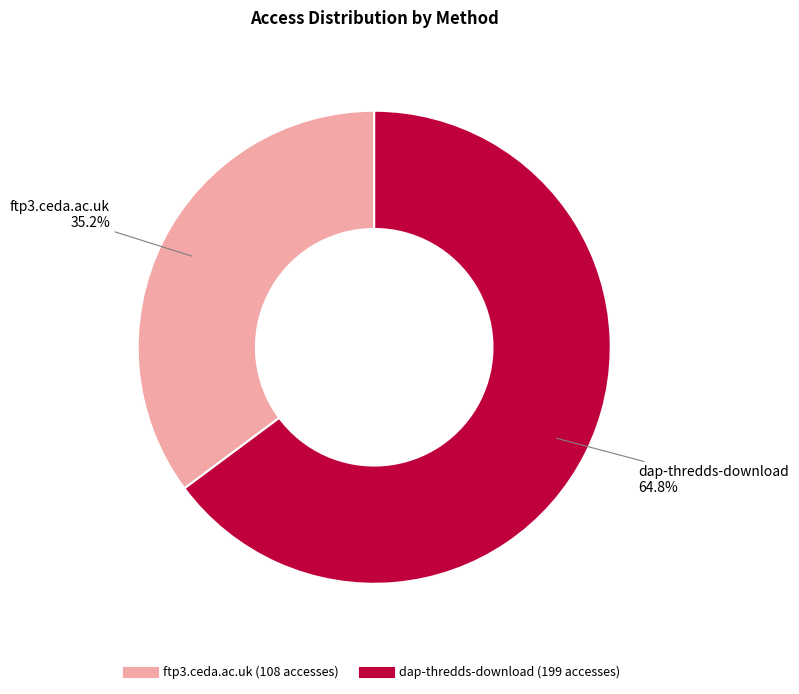

The ftp3.ceda.ac.uk slice represents 35% of the pie. True or false?

True